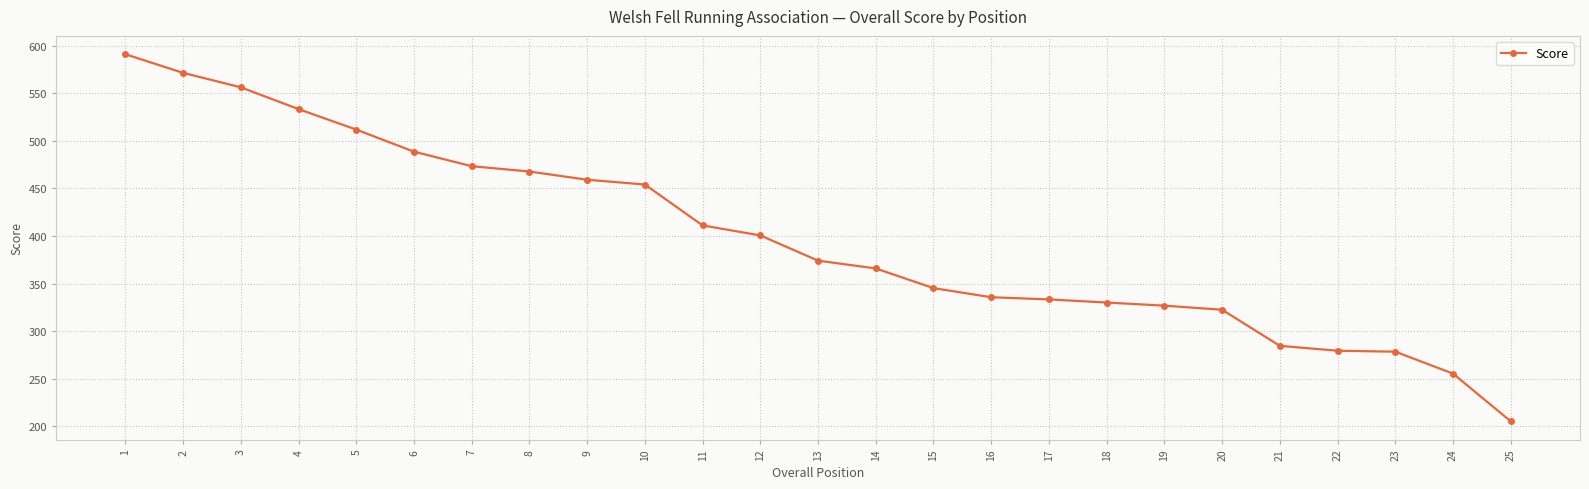

True or false: the data shows 454.1 at 10.

True